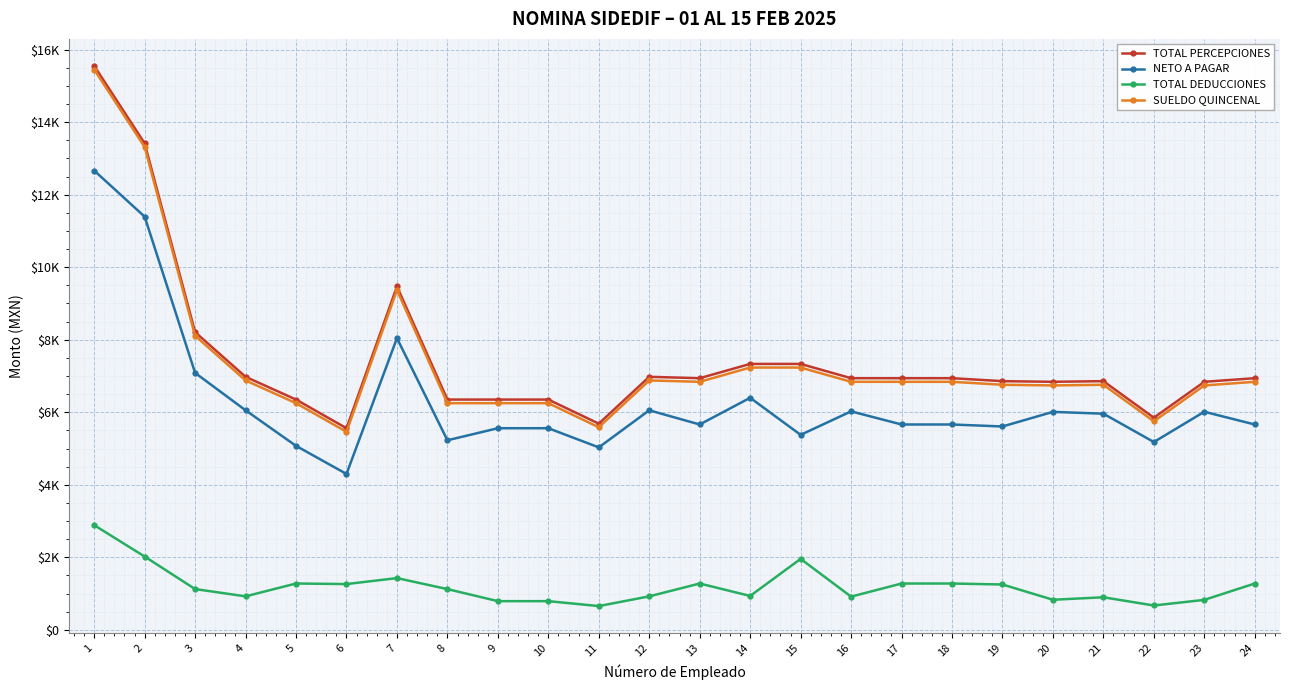

What are all the series names shown in the legend?

TOTAL PERCEPCIONES, NETO A PAGAR, TOTAL DEDUCCIONES, SUELDO QUINCENAL